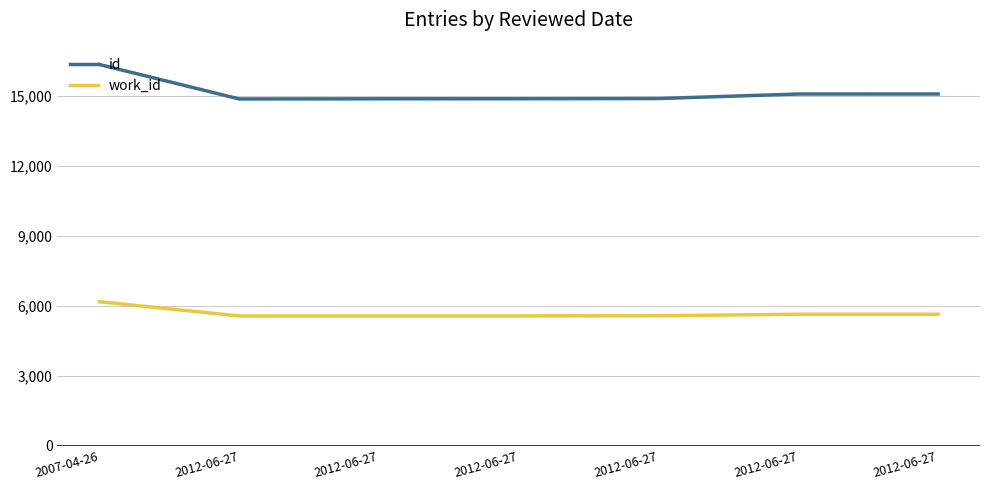

Is this an area chart (filled region under the line)?

No